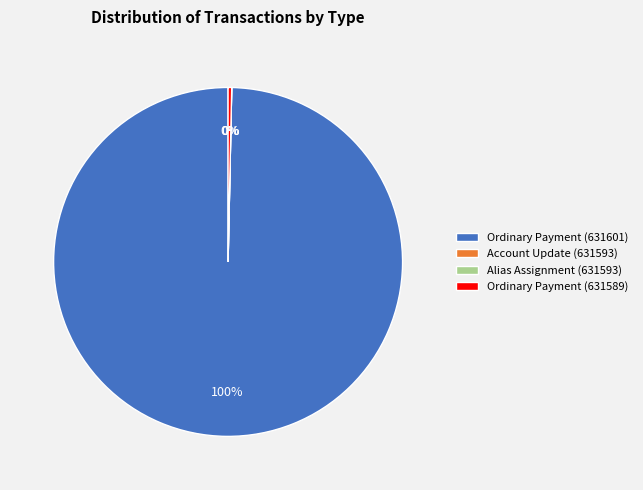

To the nearest percent, what percentage of the pie is Ordinary Payment (631601)?

100%